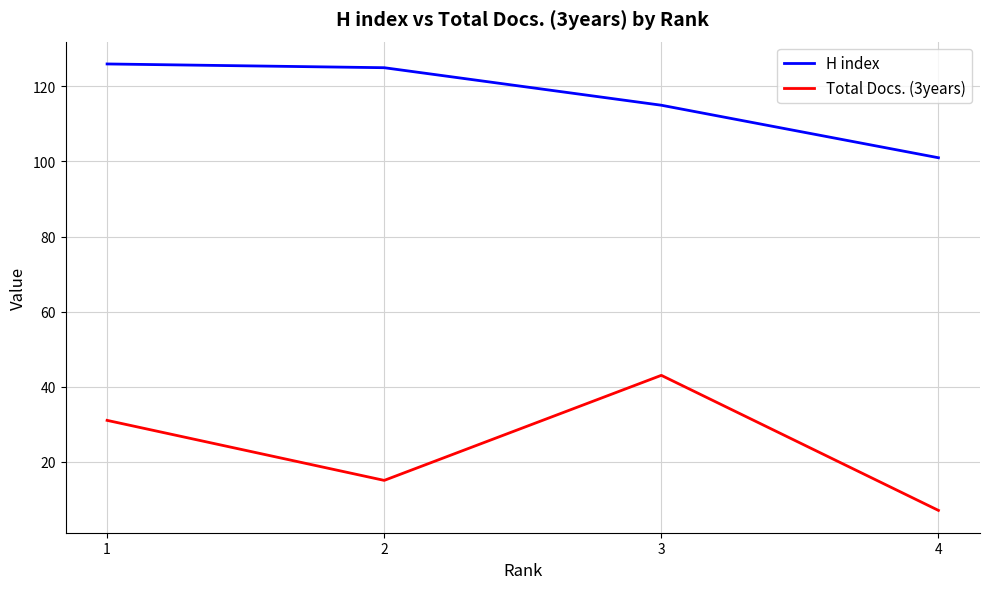

What is the maximum value shown in the chart?

126